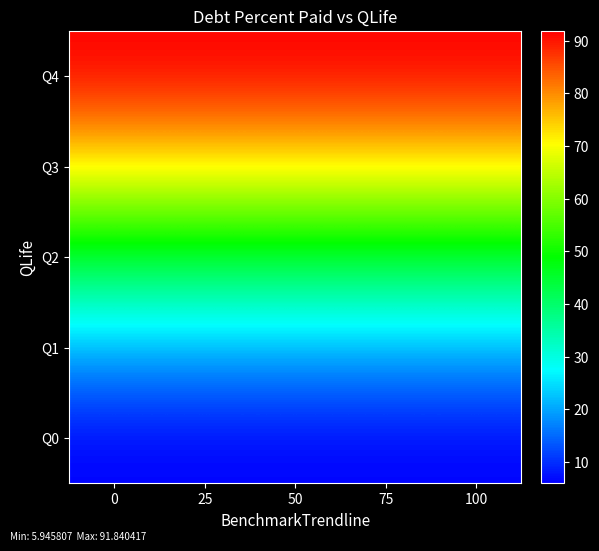

Which series has the largest range (max minus min)?

row_0